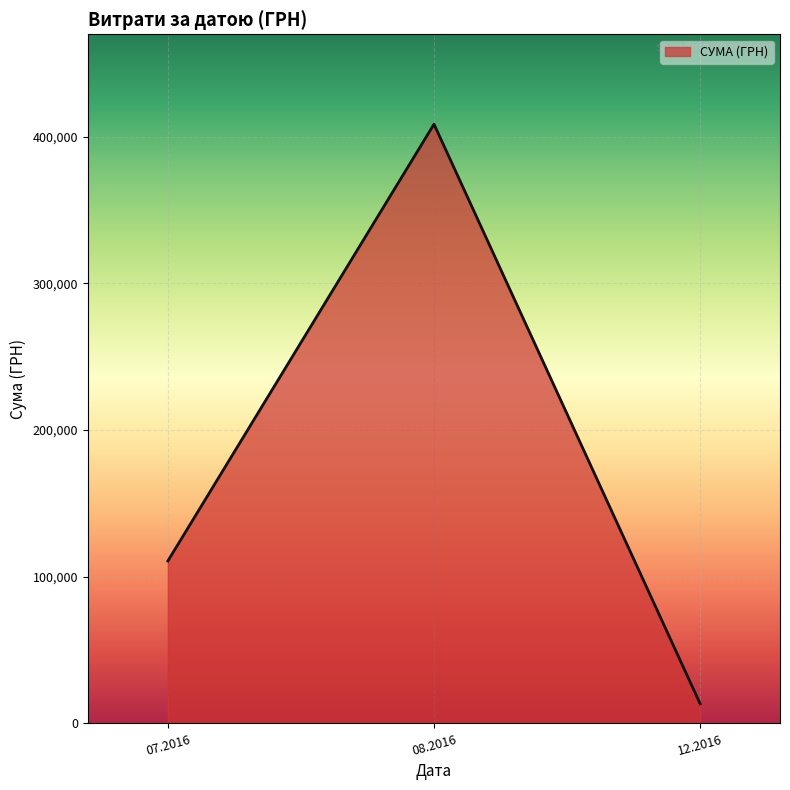

What is the minimum value shown in the chart?

13360.0